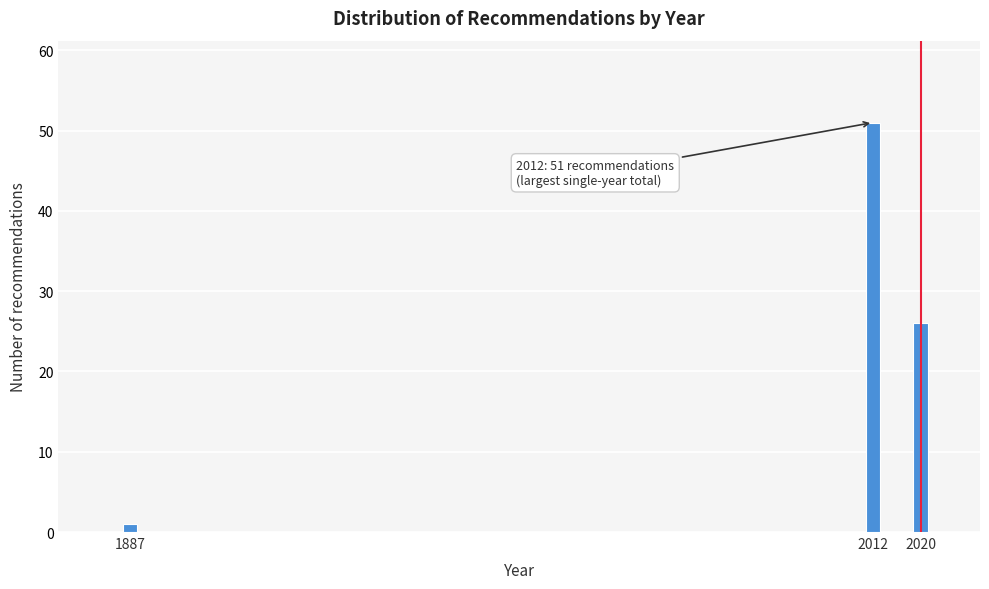

Reading left to right, what are all the values shown in this chart?

1887=1	2012=51	2020=26